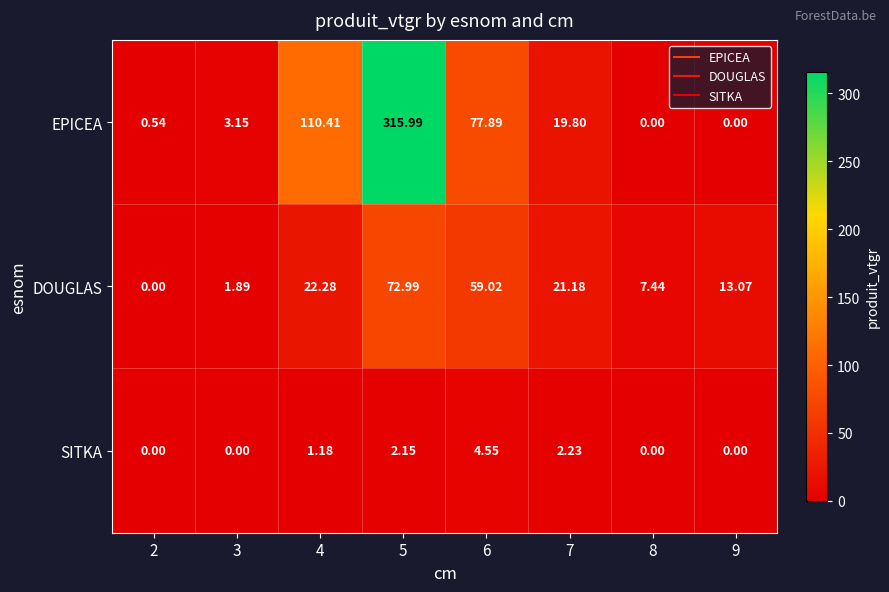

At which category is the sum across all series the highest?

5